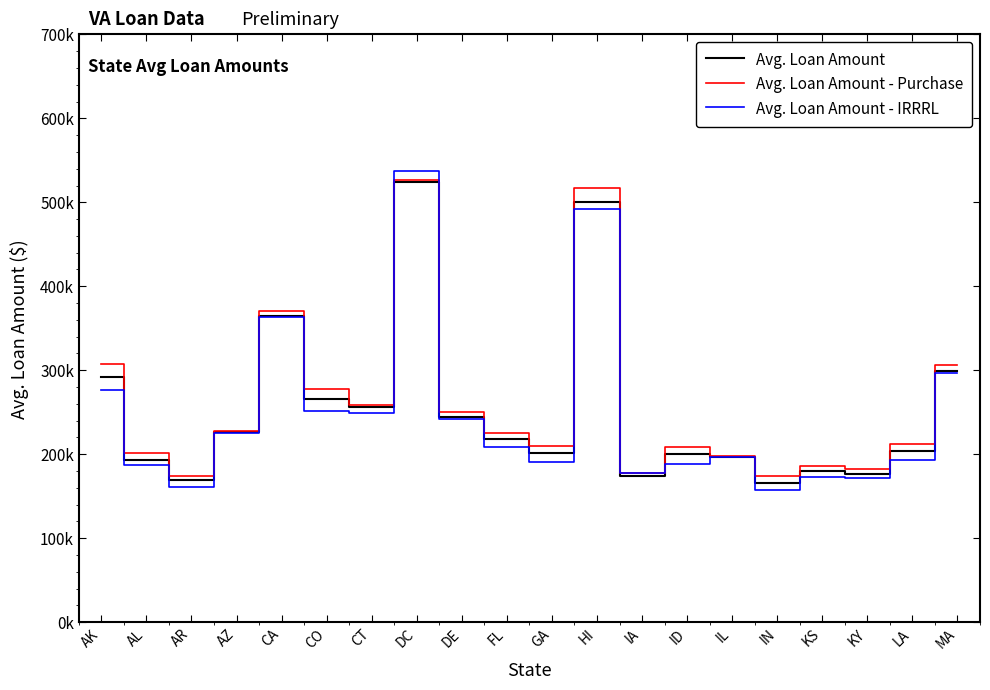

Where do Avg. Loan Amount - IRRRL and Avg. Loan Amount - Purchase first cross each other?

CT and DC